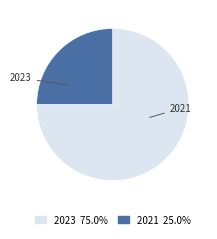

Combined, do 2023 and 2021 account for over 50%?

Yes